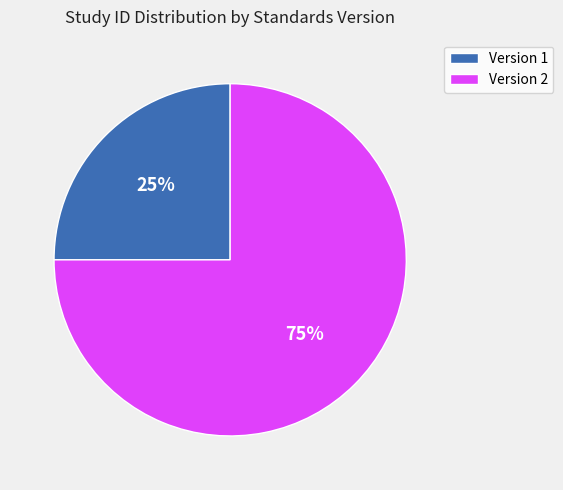

Is there any slice that represents more than half of the pie?

Yes